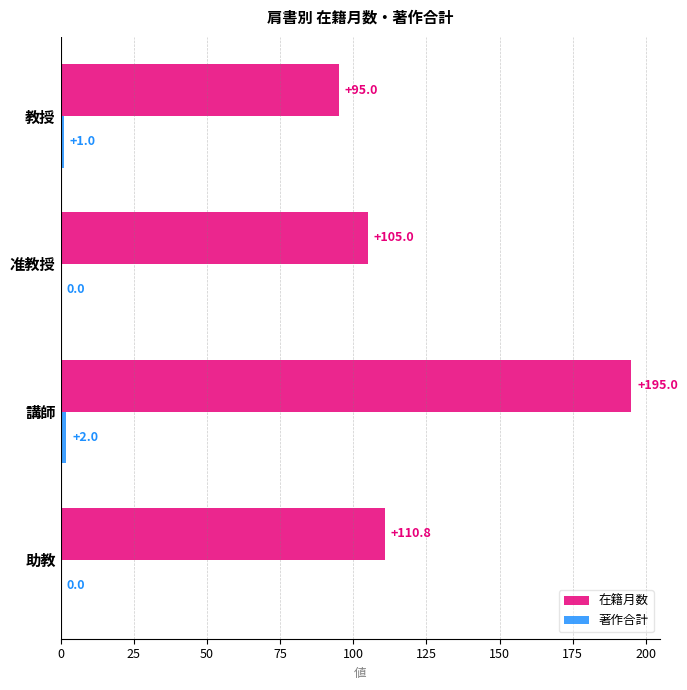

What is the total value across all series at 講師?

197.0